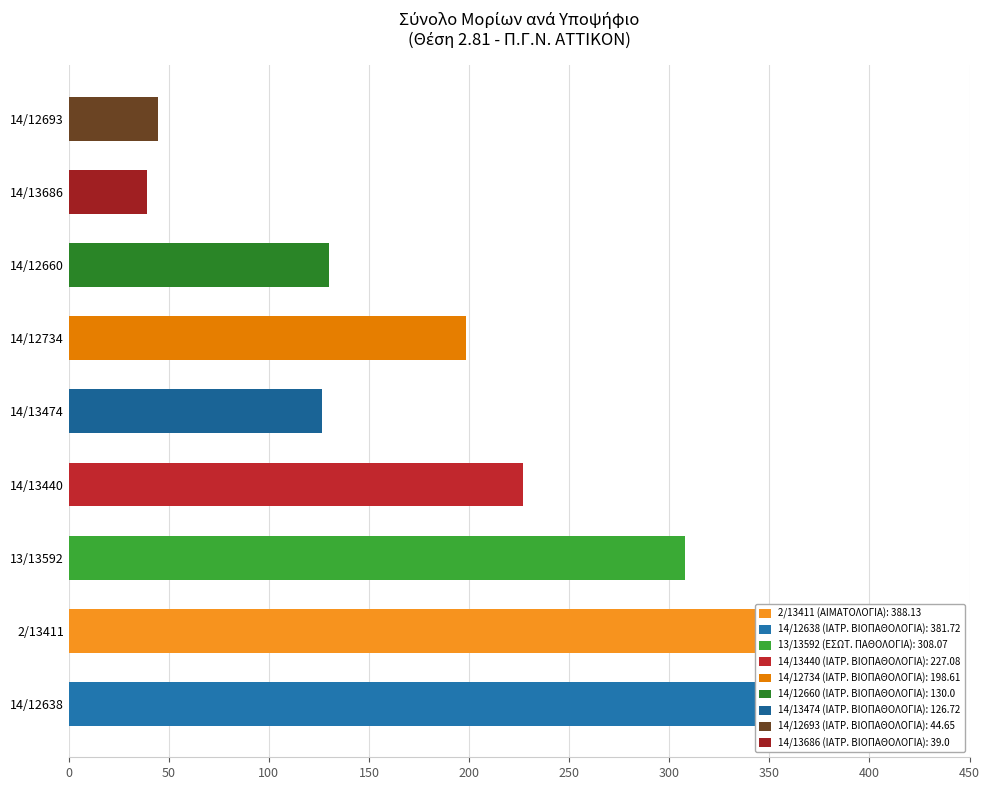

What is the label of the 6th bar from the left?

14/12734